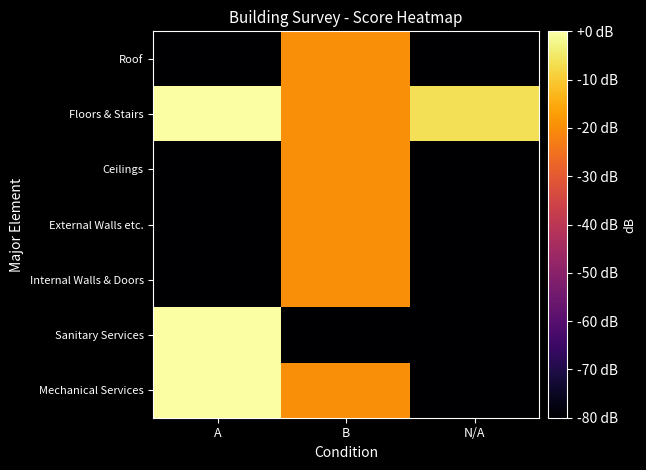

What is the minimum value shown in the chart?

-80.0